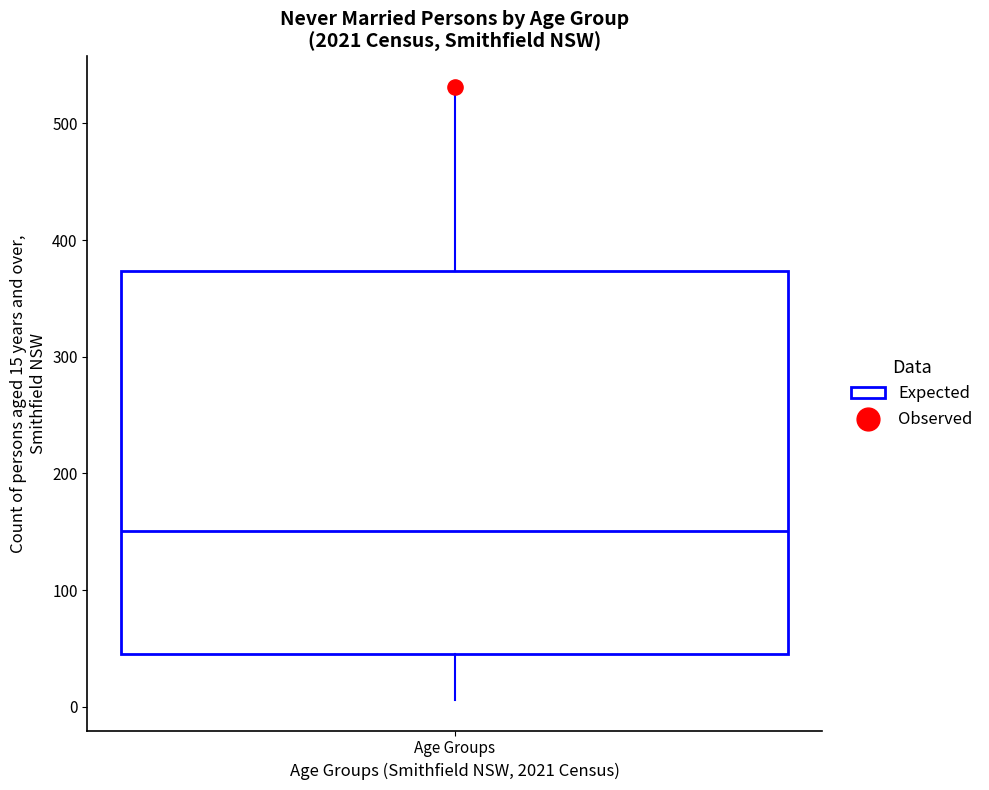

Transcribe this box plot: give where the median line is, the range the box spans, and where the two whiskers end, as read against the y-axis. The values are not printed on the chart, so give them approximately, as read against the axis.

median 150, box 50 to 370, whiskers 10 to 530